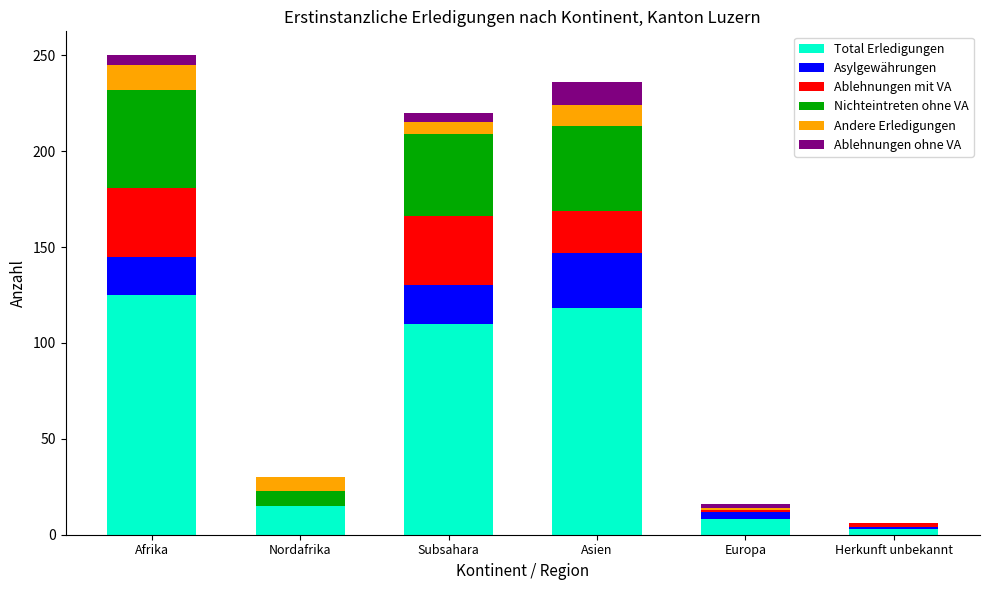

What is the maximum value for Total Erledigungen?

125